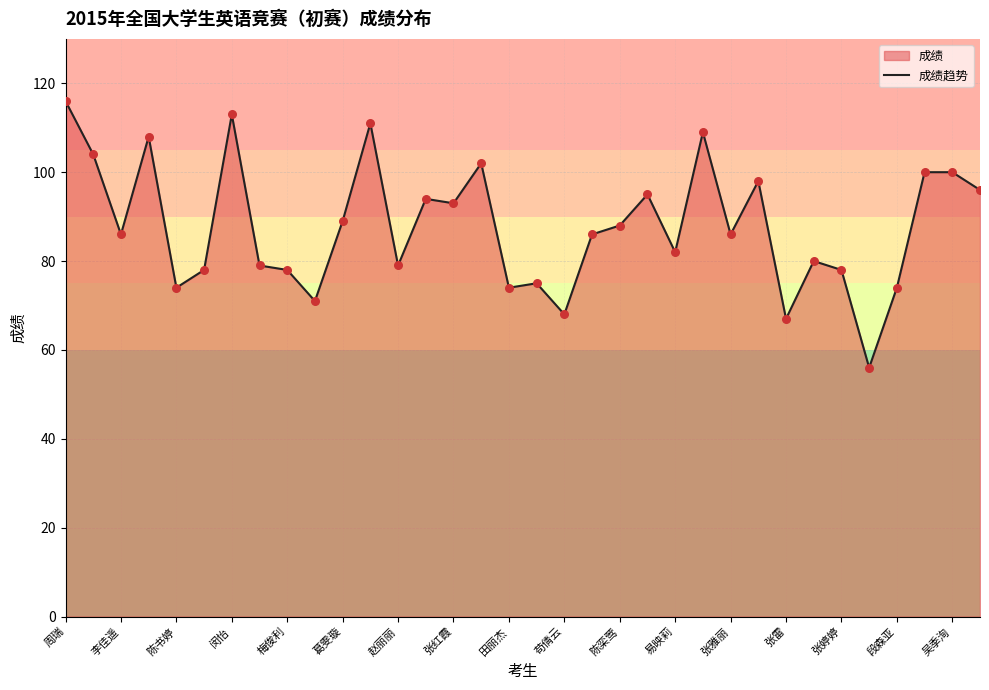

What is the change in value from 周瑞 to 闵怡?

-3